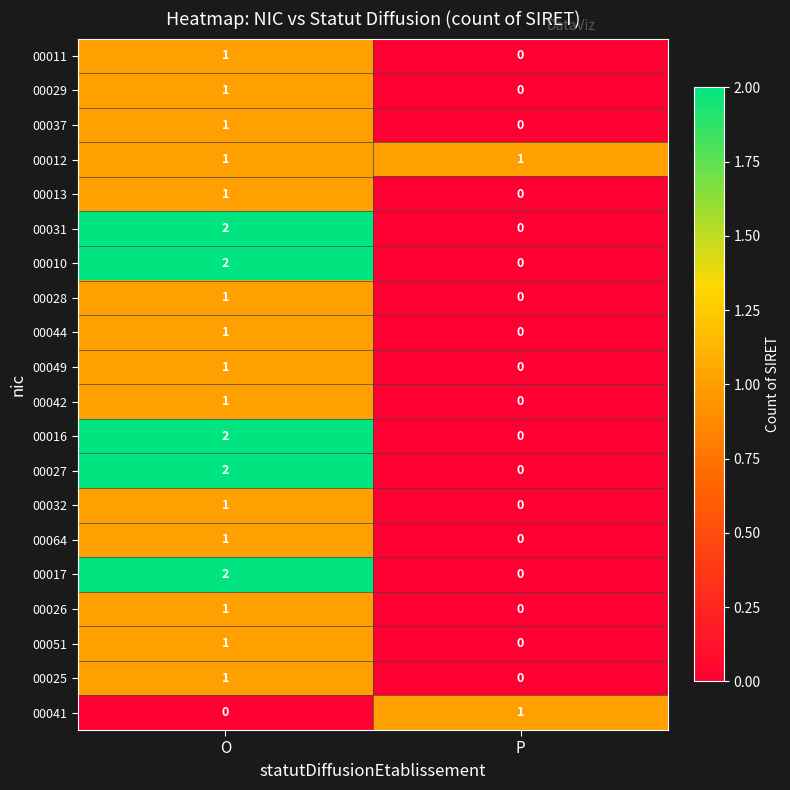

Which label corresponds to the largest value in the chart?

O